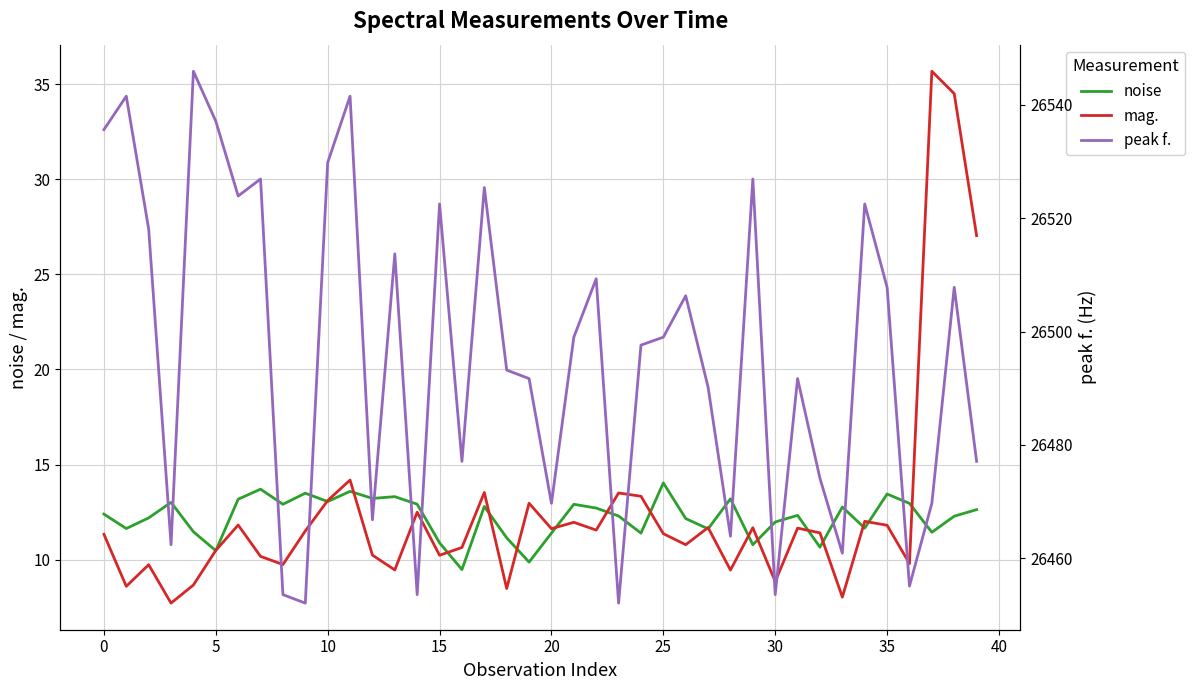

What are all the series names shown in the legend?

noise, mag., peak f.